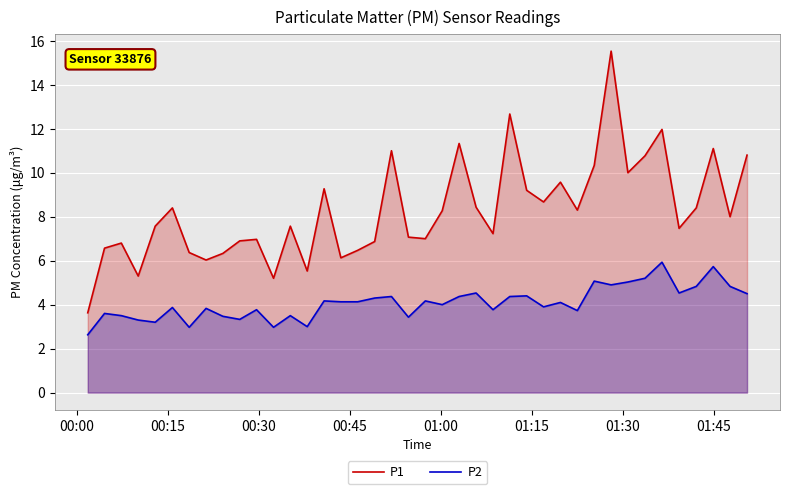

What is the difference between the maximum and minimum values in the P2 series?

3.3